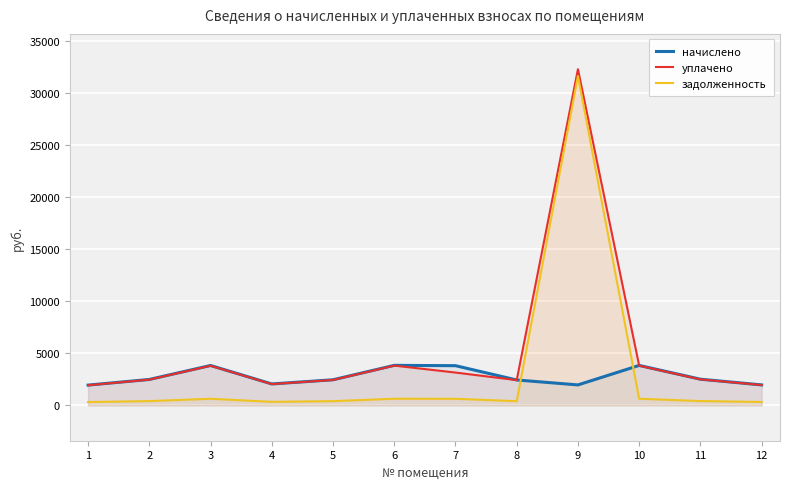

True or false: уплачено and задолженность cross at least once.

False